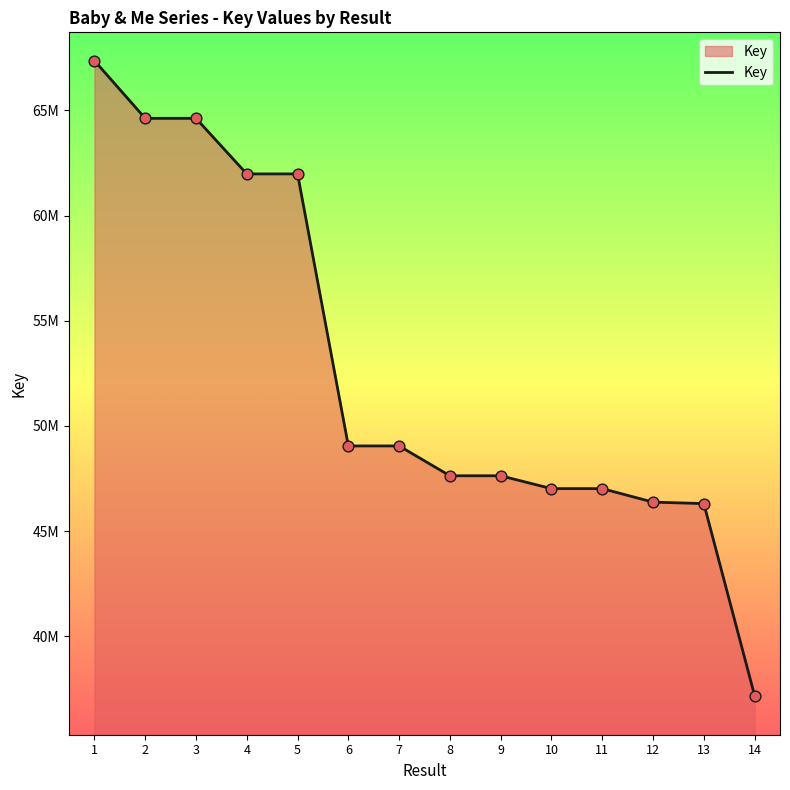

What is the change in value from 13 to 14?

-9128602